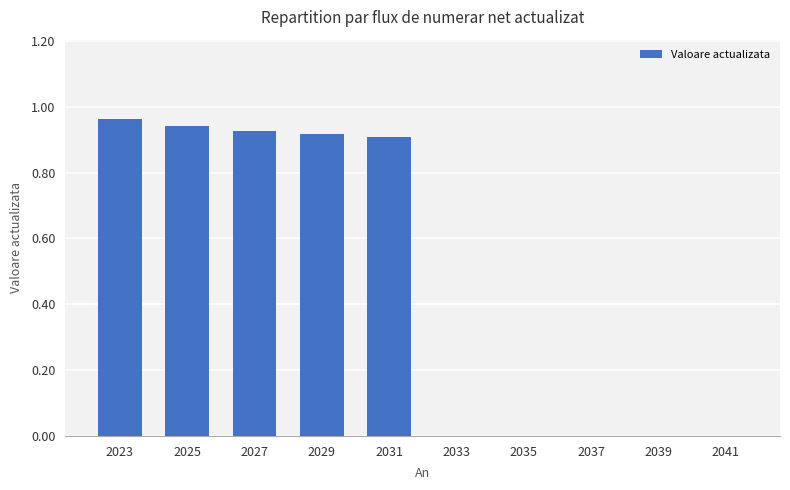

How many distinct data groups are displayed?

1